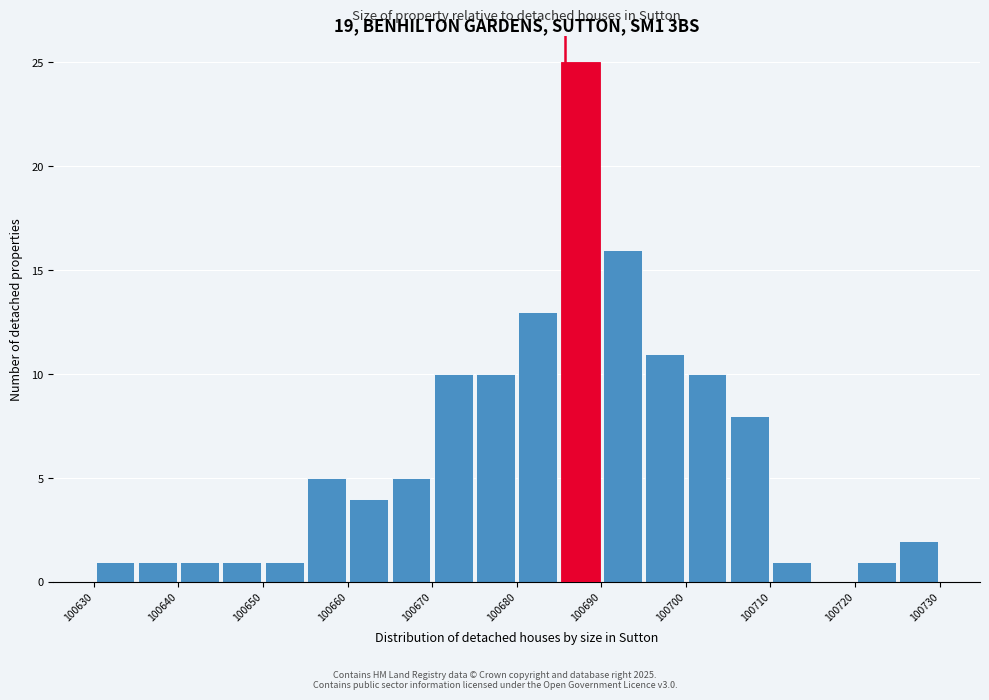

Which range on the x-axis has the tallest bar?

100685 to 100690